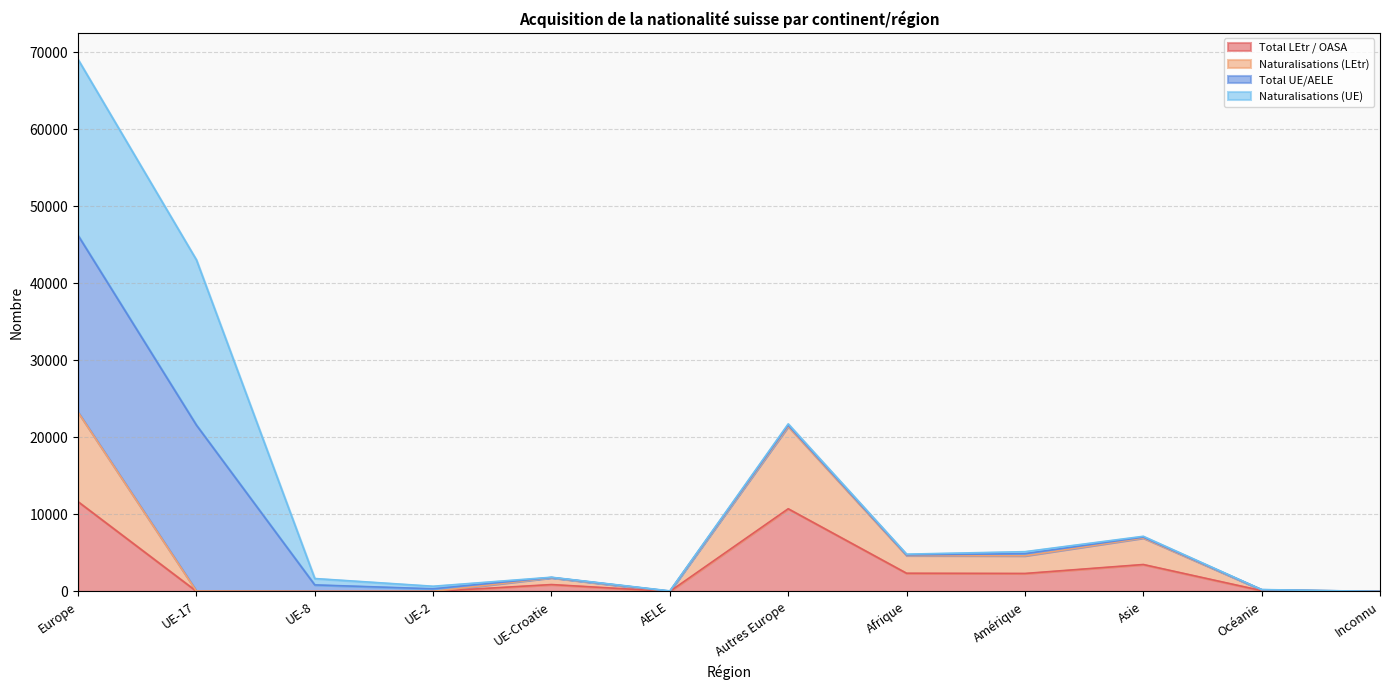

How many values in the Naturalisations (LEtr) series exceed 1782?

5